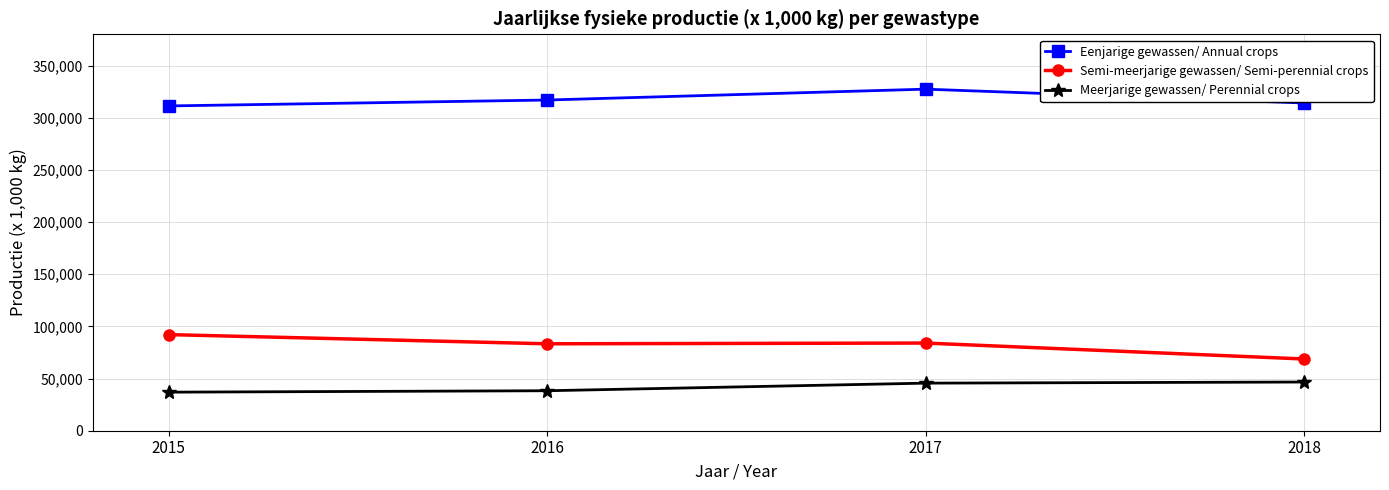

Where is the first local maximum for Eenjarige gewassen/ Annual crops?

2017